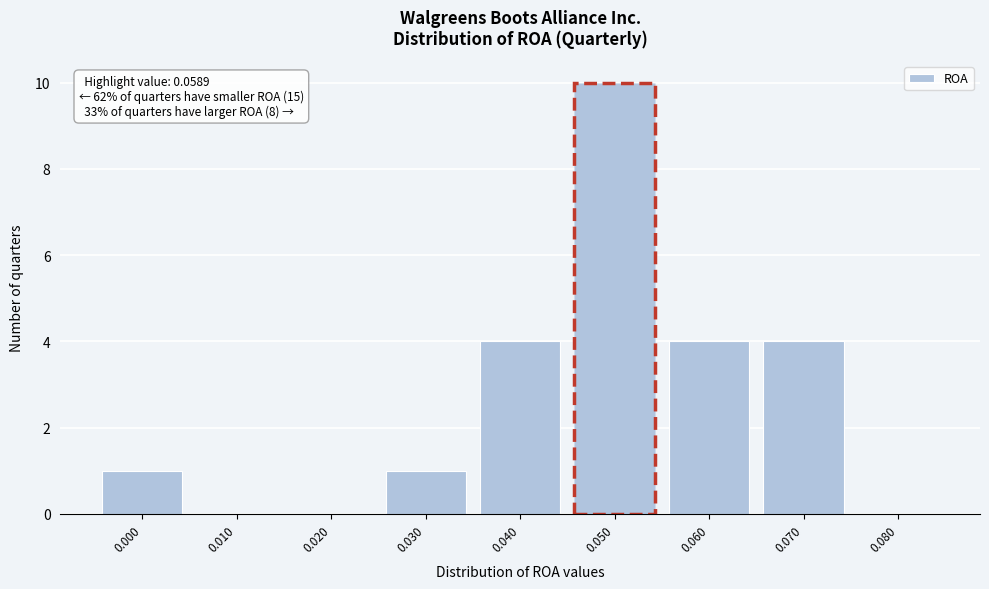

Reading right to left, list all the values displayed in this chart.

0.080=0	0.070=4	0.060=4	0.050=10	0.040=4	0.030=1	0.020=0	0.010=0	0.000=1